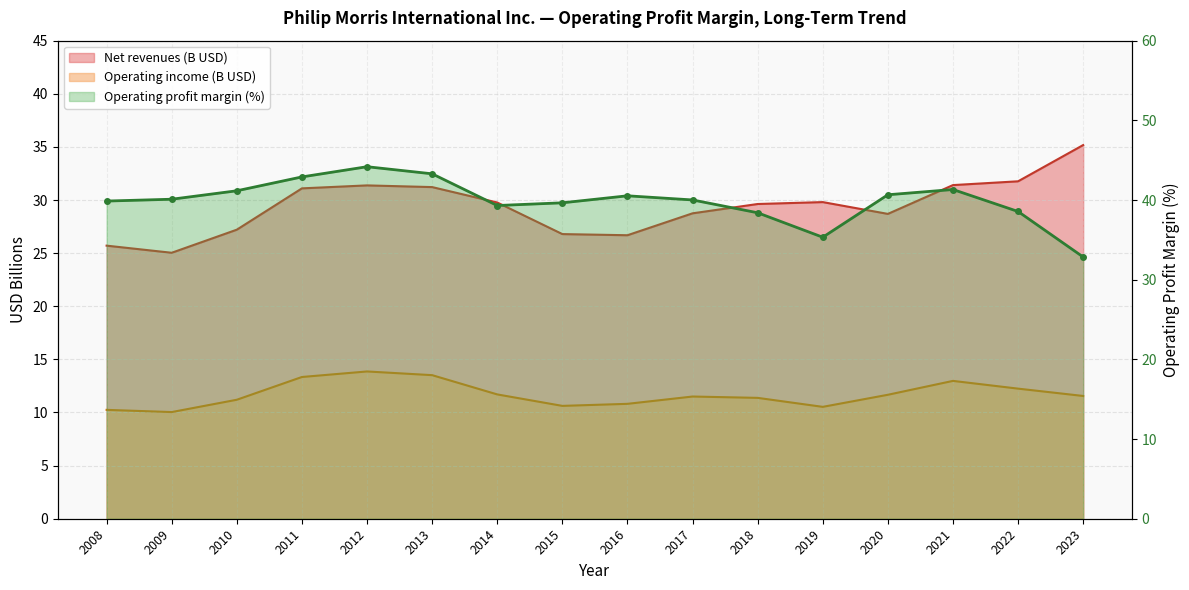

Rank the series by their maximum value, from highest to lowest.

Operating profit margin (%), Net revenues (B USD), Operating income (B USD)